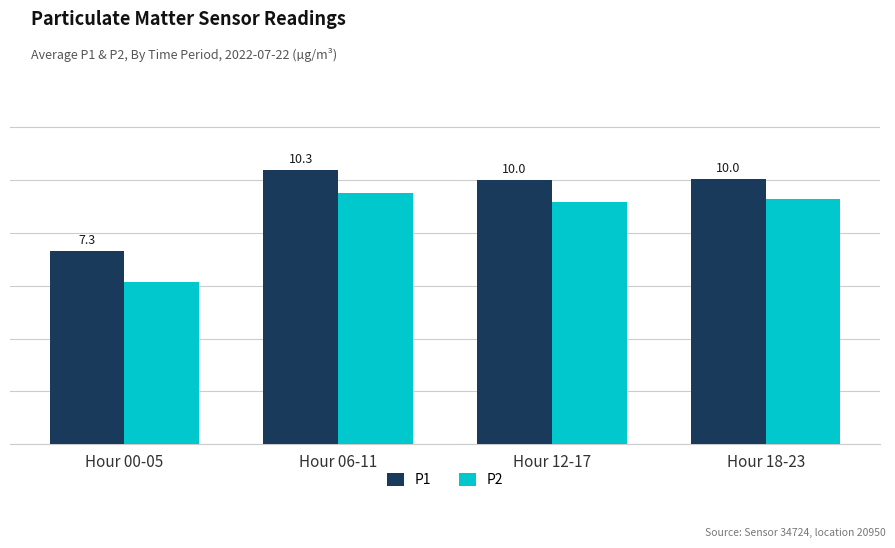

At which label does P2 first exceed 9?

Hour 06-11